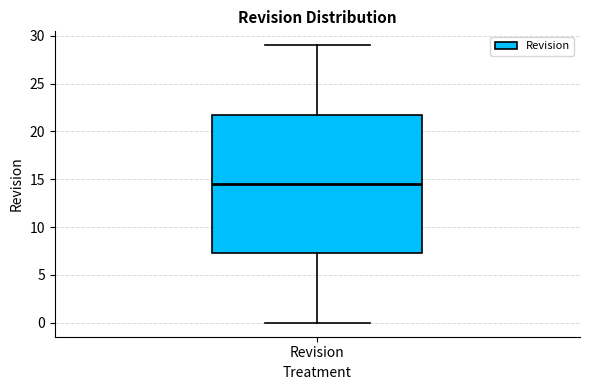

Where does the median line of the box for Revision sit on the y-axis? The values are not printed on the chart, so give them approximately, as read against the axis.

14.5